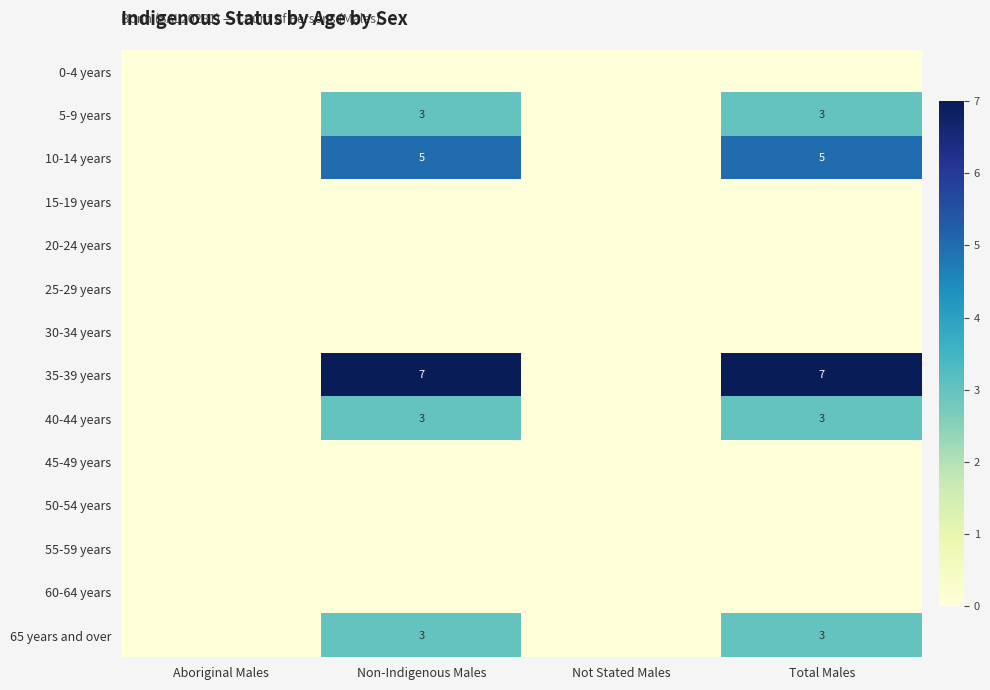

The 35-39 years series shows 4 at Non-Indigenous Males. True or false?

False